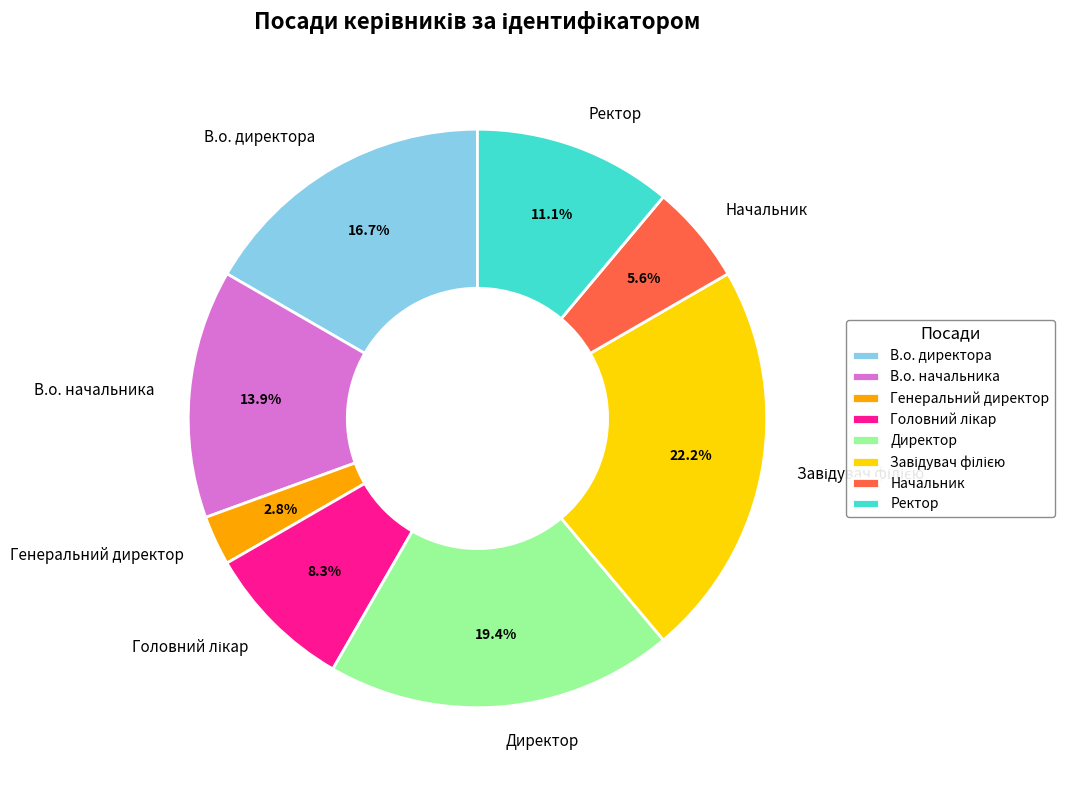

Which has a higher value, В.о. начальника or Генеральний директор?

В.о. начальника